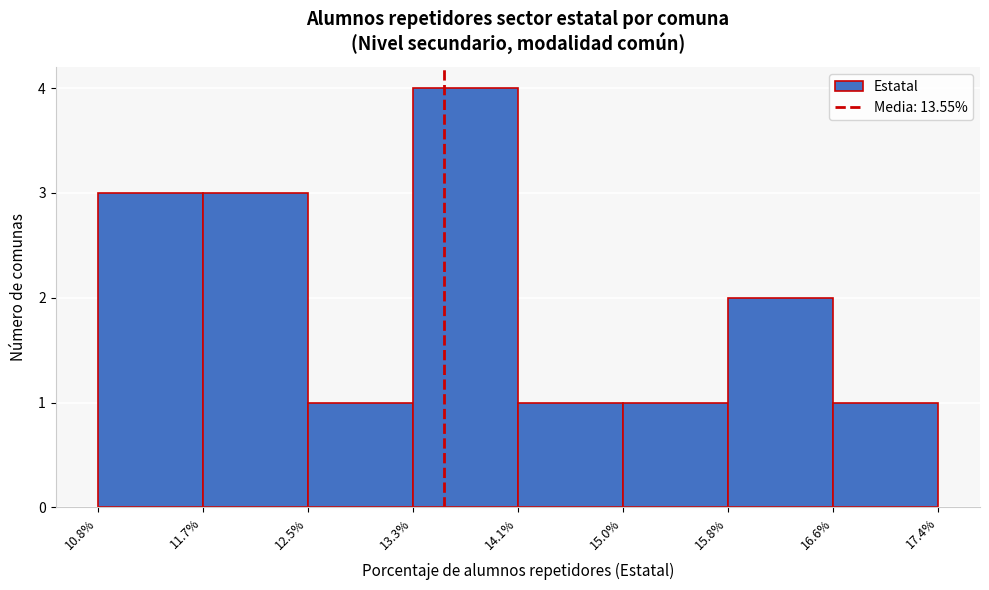

What is the height of the bar covering 16.6% to 17.4% on the x-axis? The values are not printed on the chart, so give them approximately, as read against the axis.

1